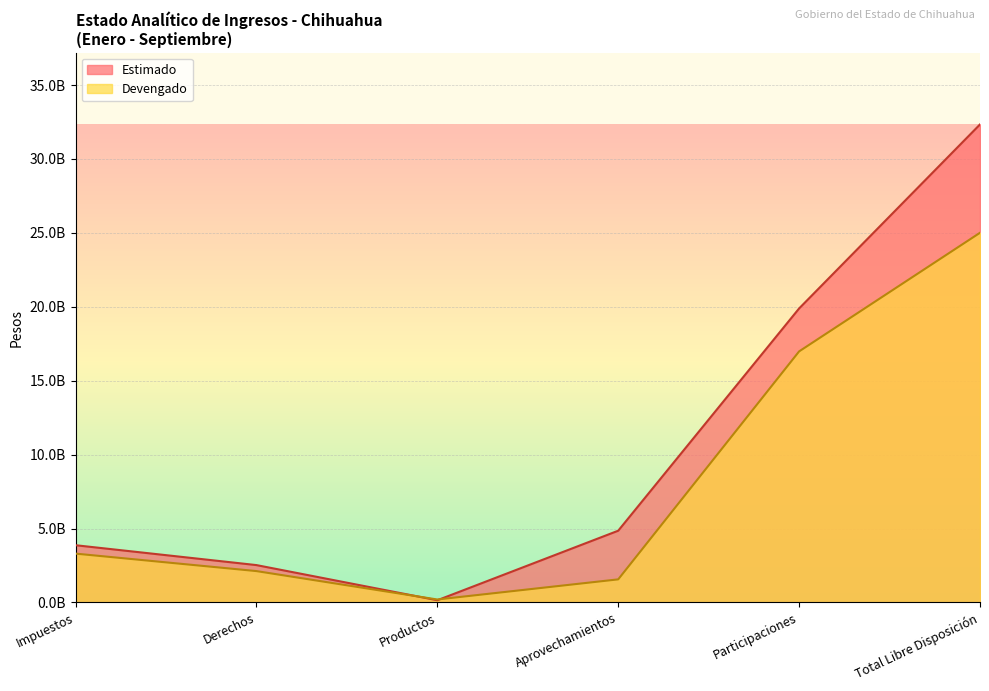

What is the difference between the maximum and minimum values in the Estimado series?

32186895691